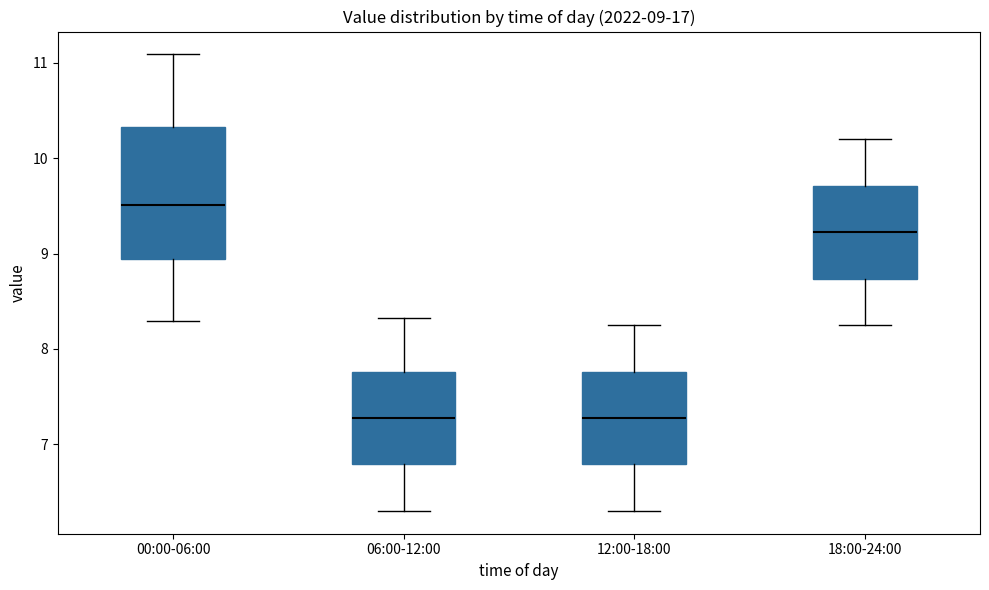

Which box is the tallest, from its lower edge to its upper edge?

00:00-06:00